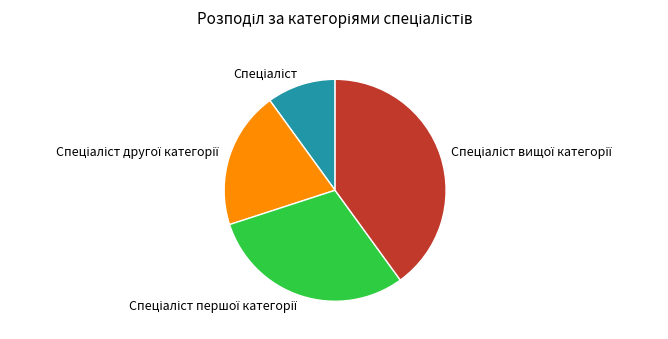

Count the number of slices in the pie.

4